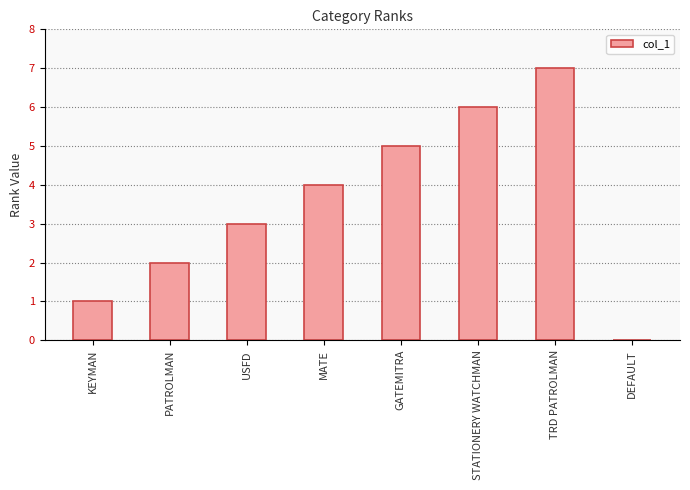

Which has a higher value, PATROLMAN or MATE?

MATE